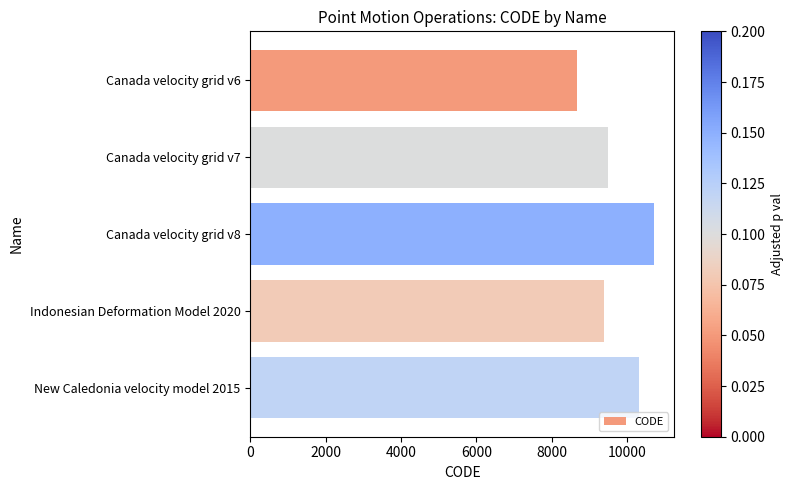

What is the average value?

9713